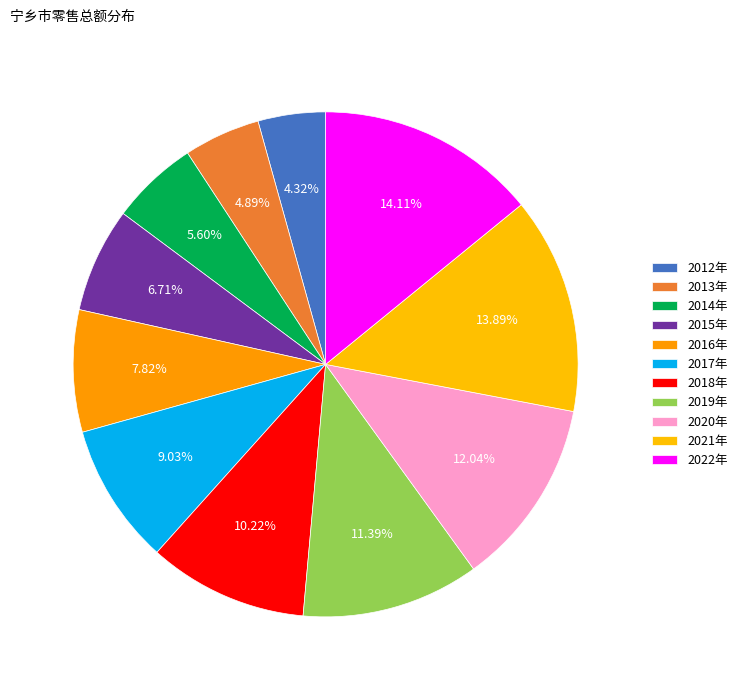

How many segments does this pie chart have?

11